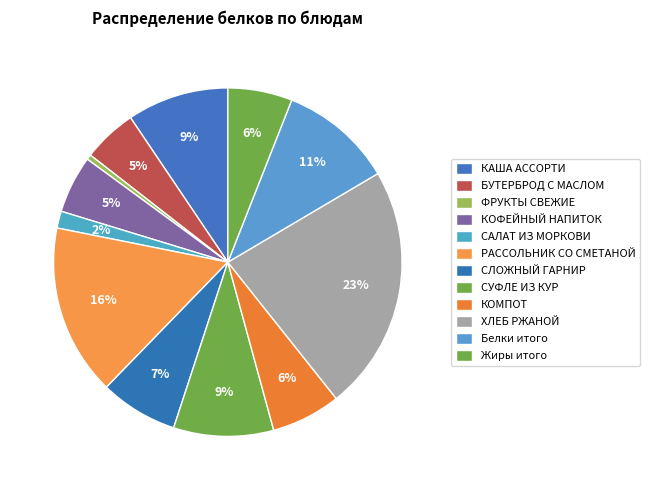

Count the number of slices in the pie.

12